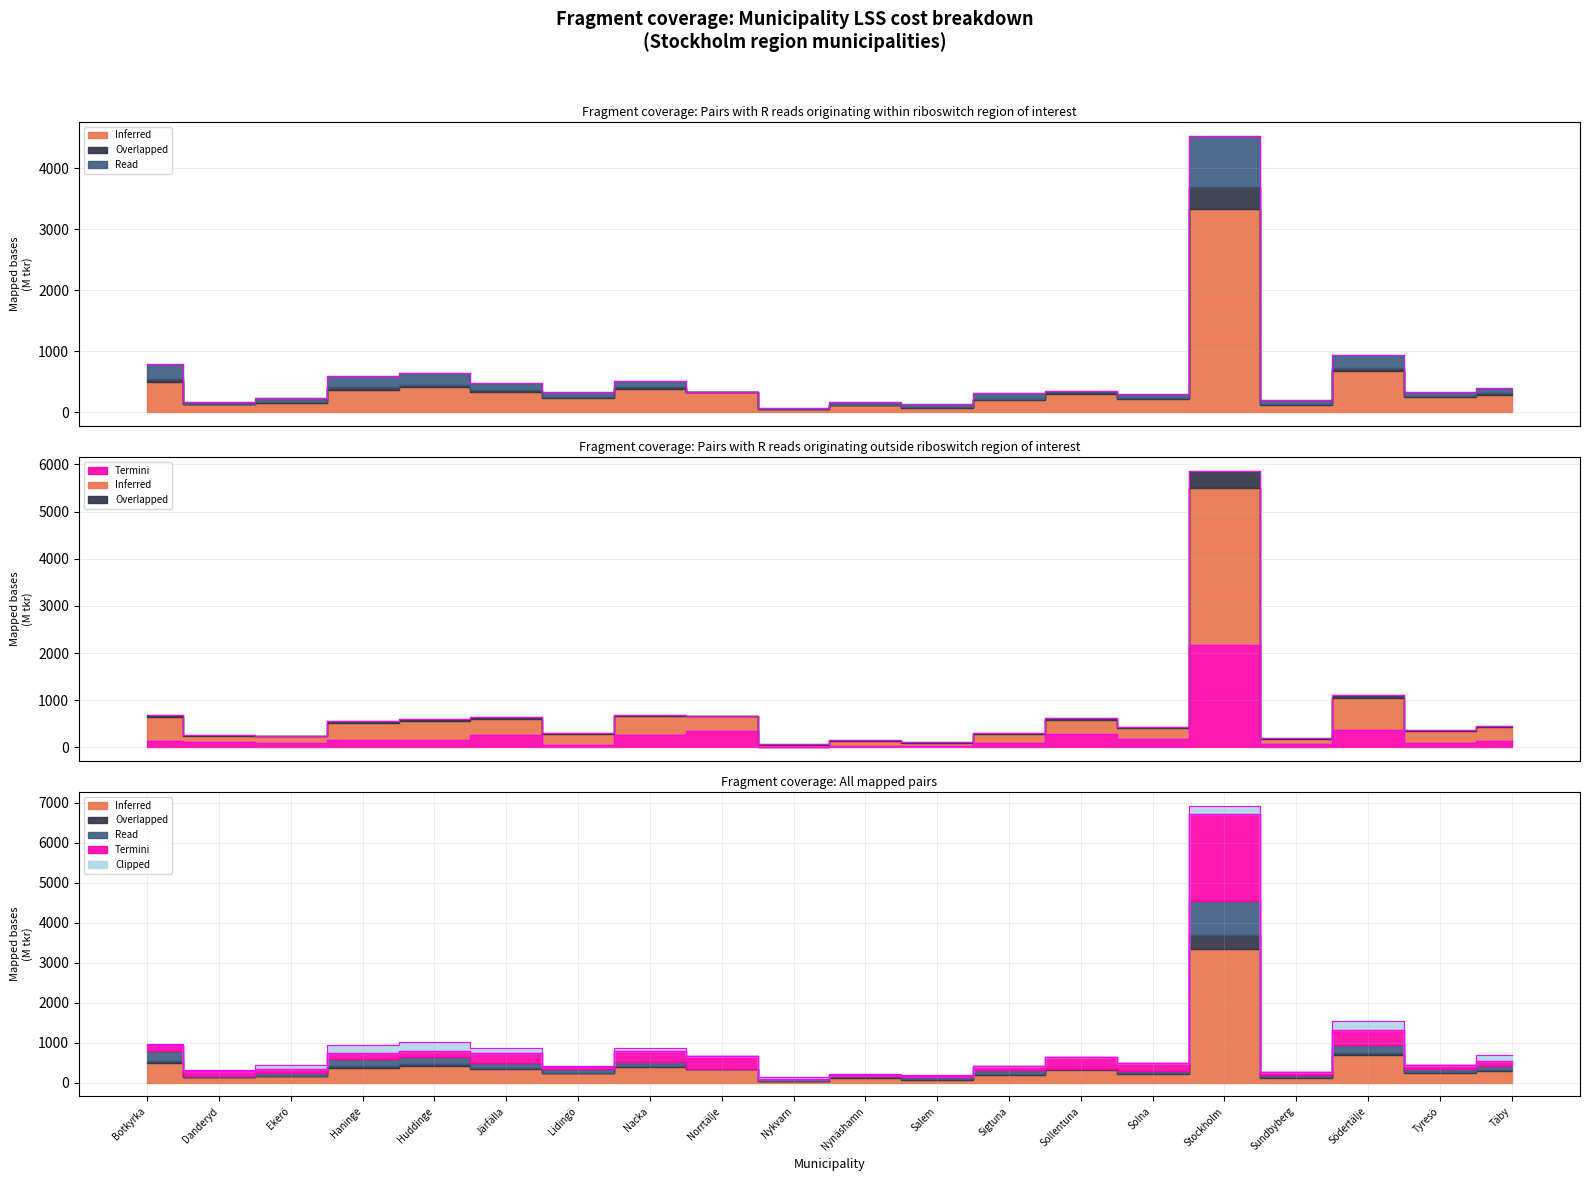

At which label is Termini closest to 1093?

Södertälje